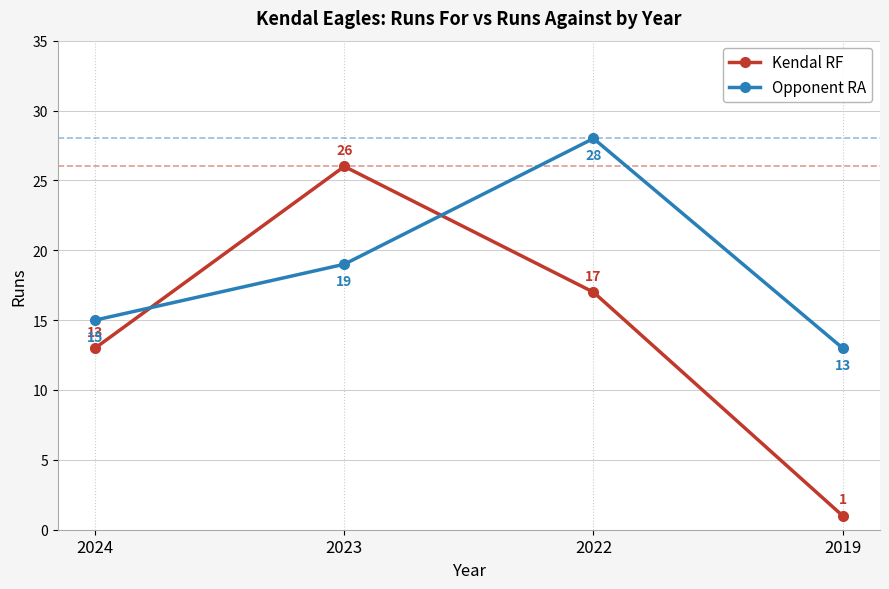

Rank the series by their maximum value, from highest to lowest.

Opponent RA, Kendal RF